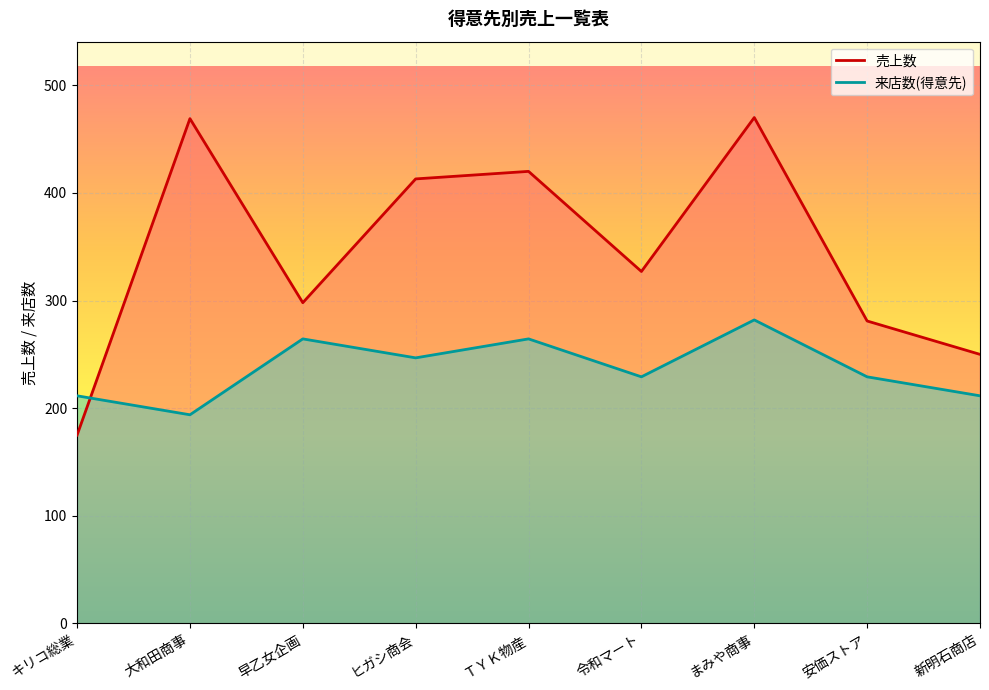

How many data points in 得意先名 are less than 229?

3